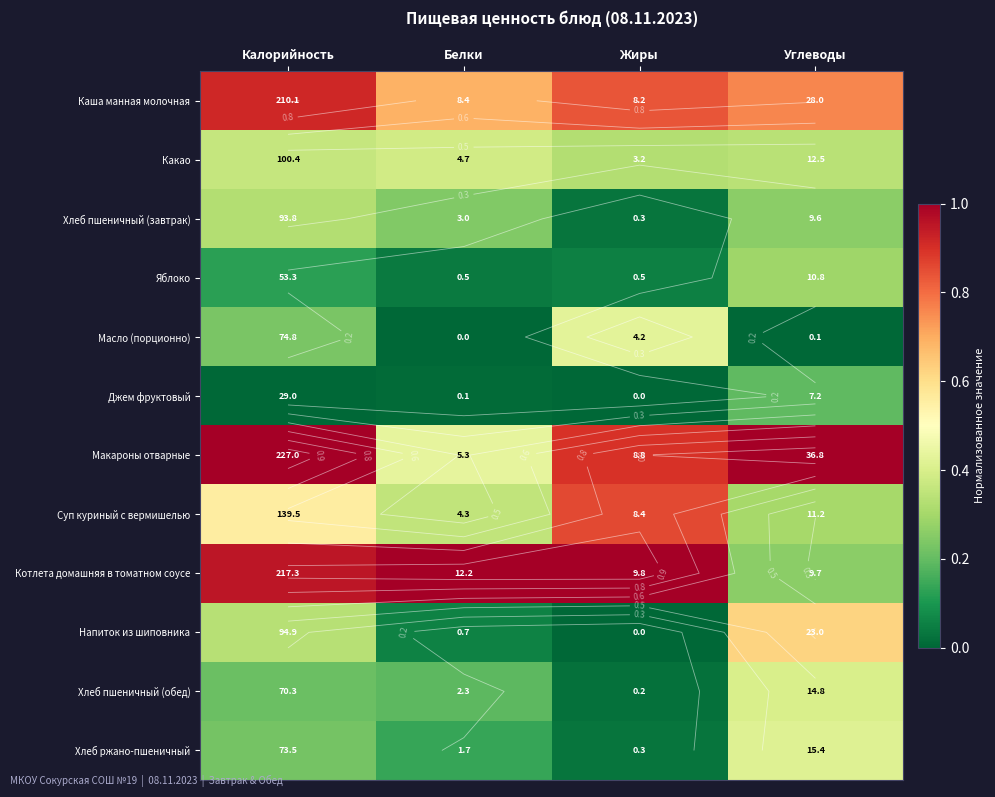

Which category has the highest value across all series?

Калорийность